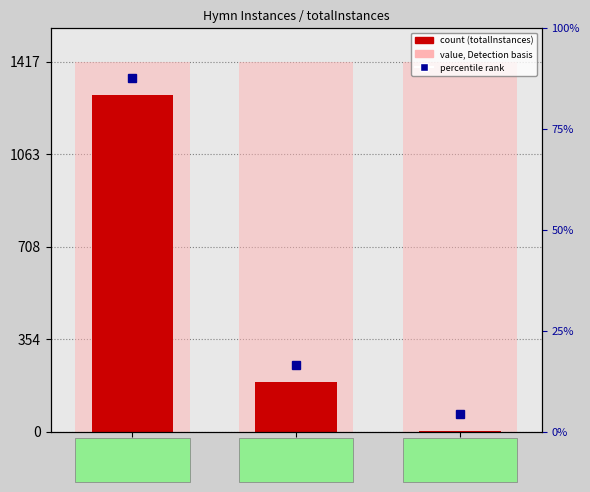

What is the greatest value displayed?

1416.8